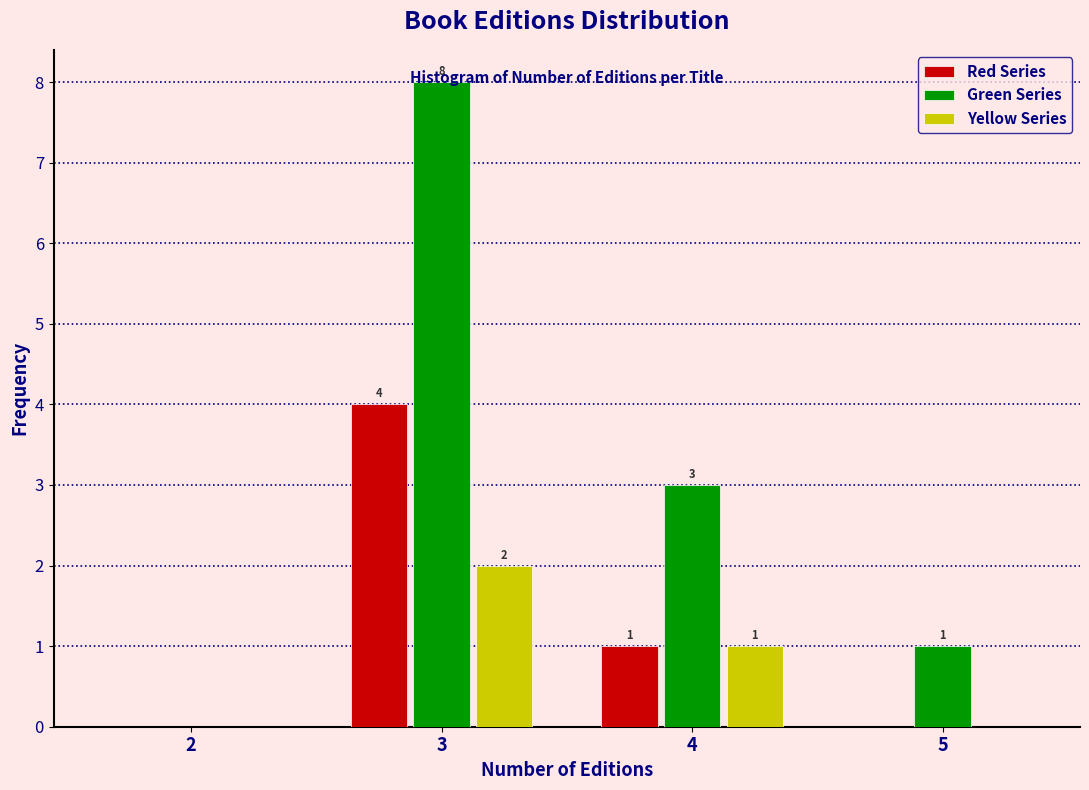

At which category is the sum across all series the highest?

3